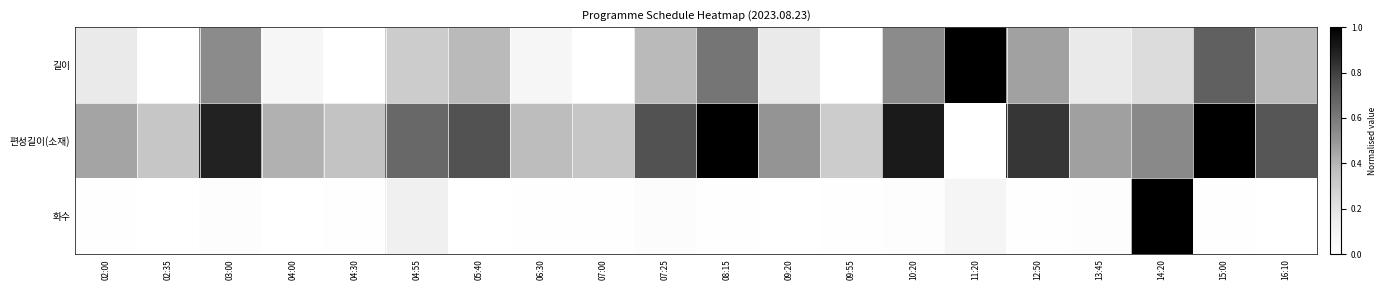

At 04:00, list the series in order from largest to smallest.

편성길이(소재), 길이, 화수